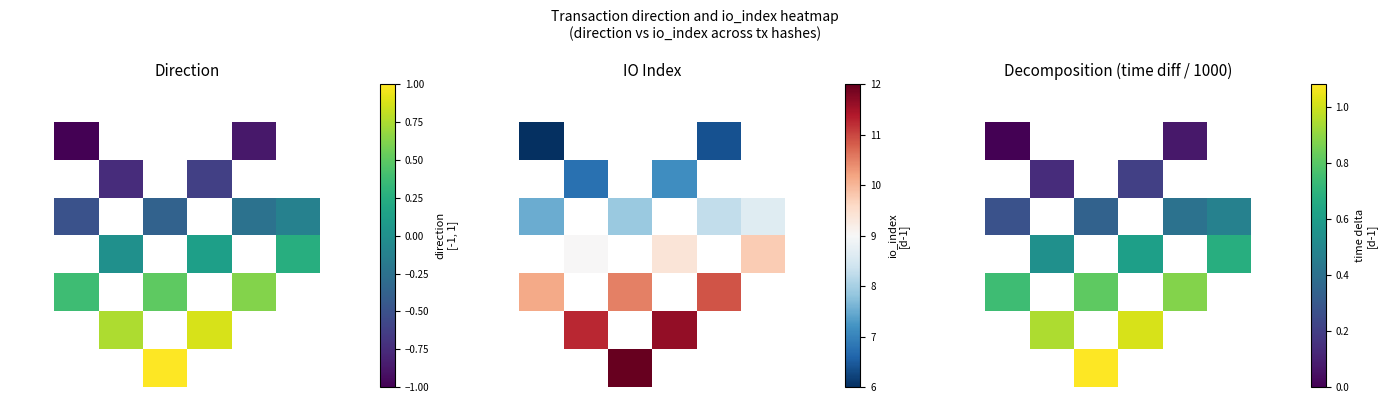

Is the value of 1 at 7 greater than the value of 3 at 7?

No